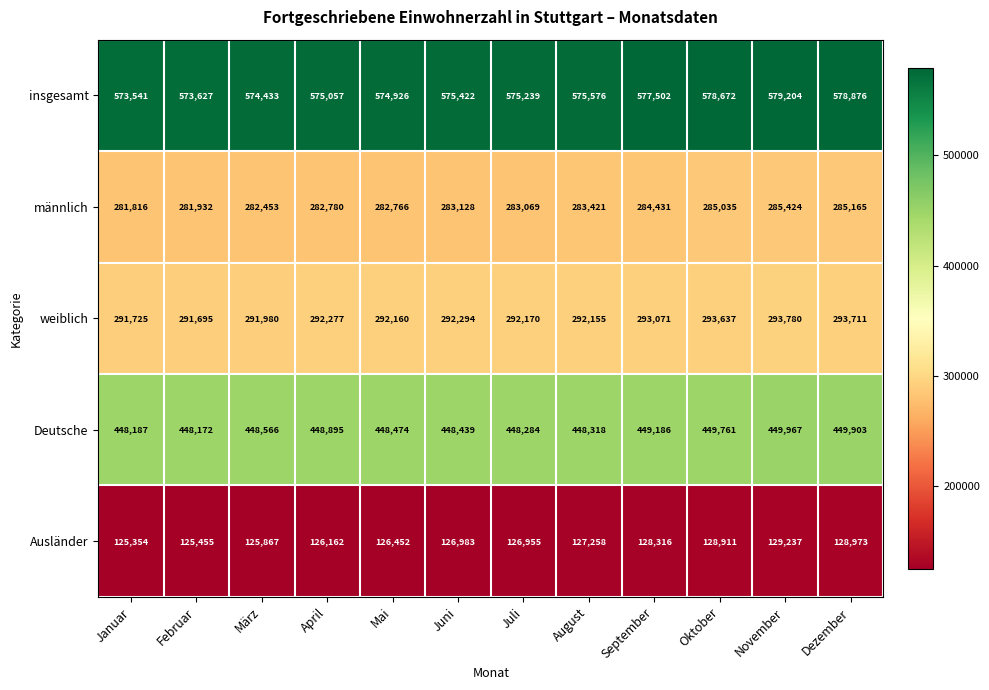

What is the difference between the second highest and second lowest values in the männlich series?

3233